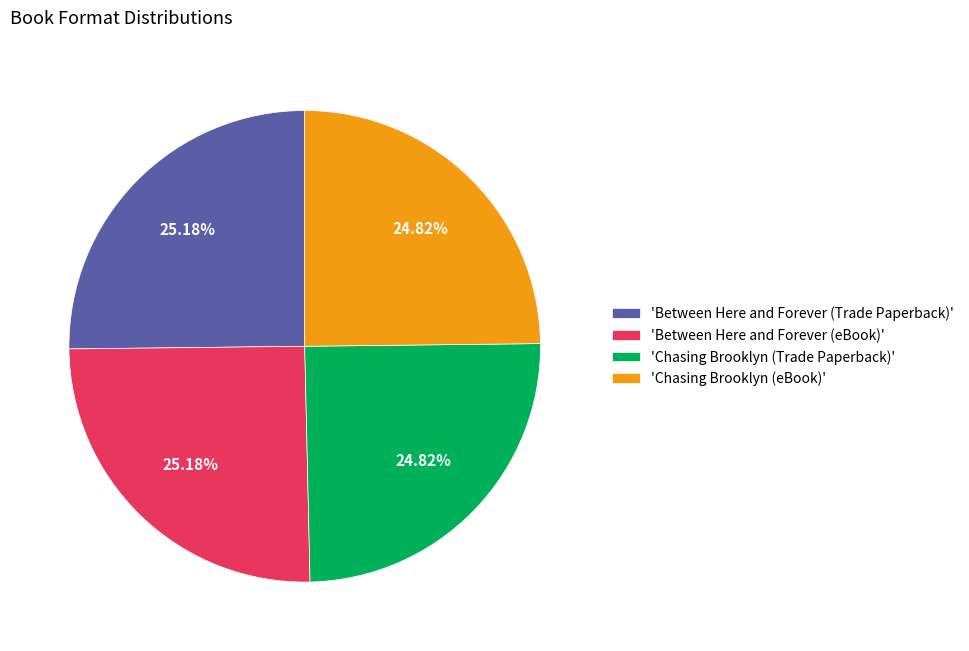

Is there a majority slice in this chart?

No